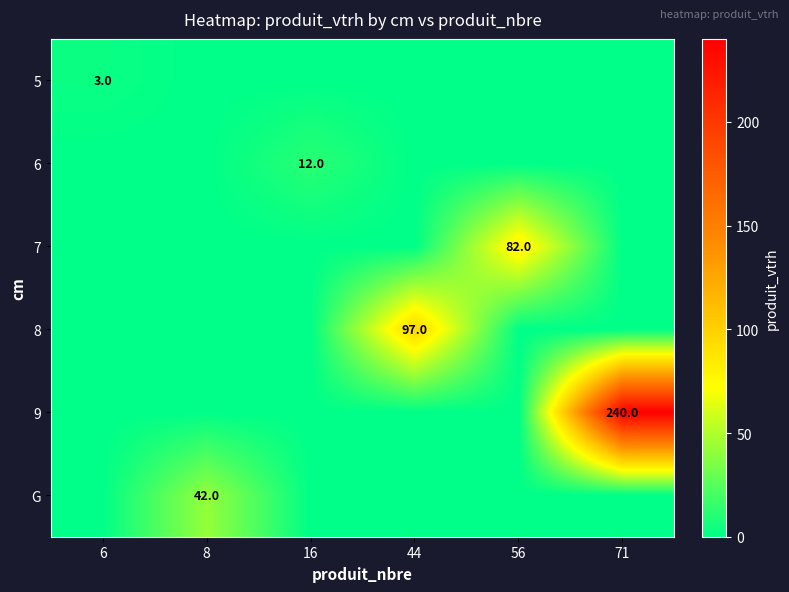

True or false: 8 has a value of 97 at 44.

True